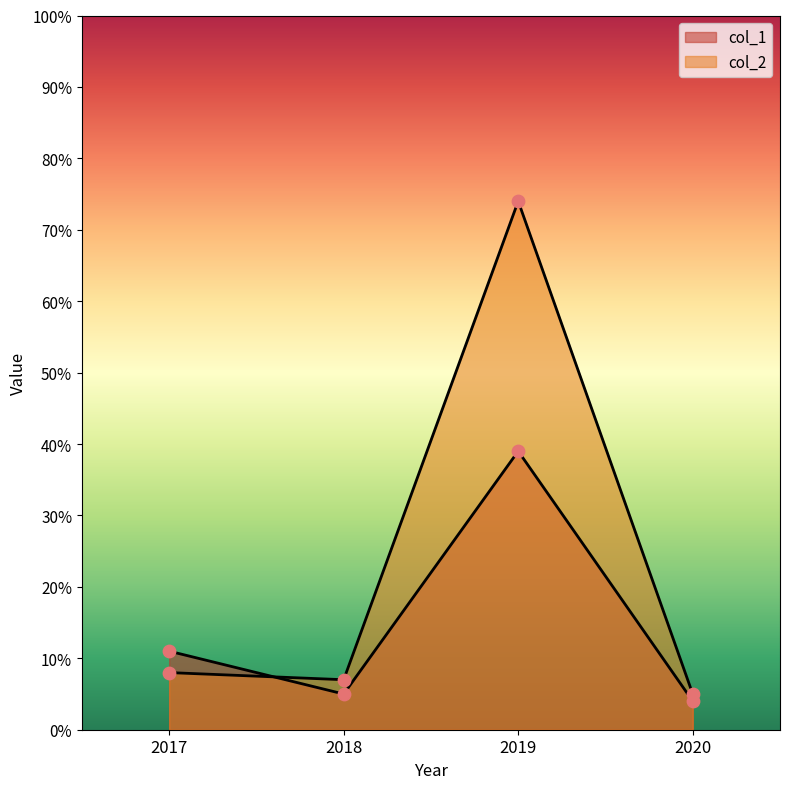

Which series has the widest spread of Y values?

col_2